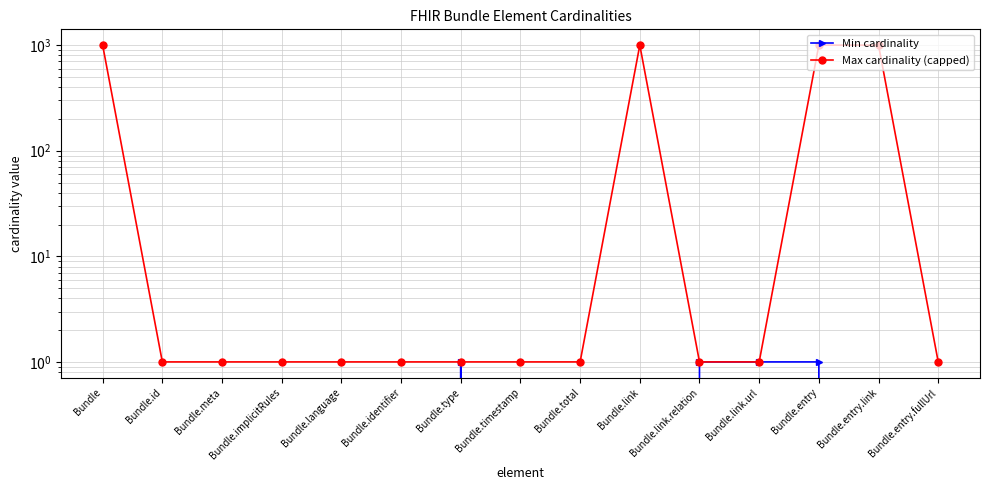

What is the difference between the second highest and minimum values in the Max cardinality (capped) series?

998